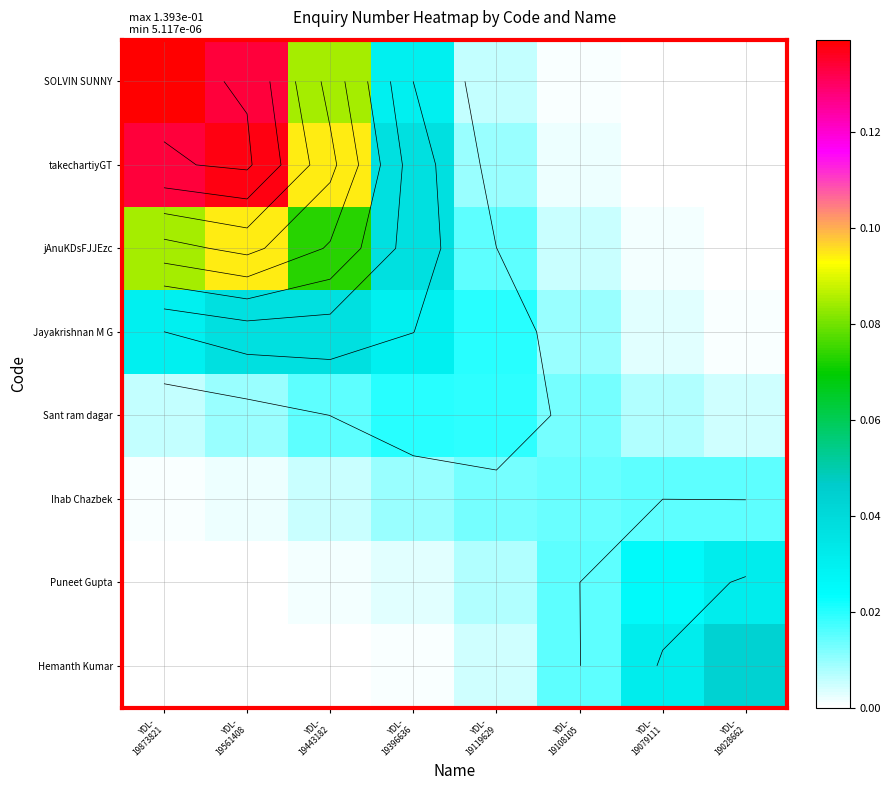

At which category is the sum across all series the highest?

YDL-
19561408